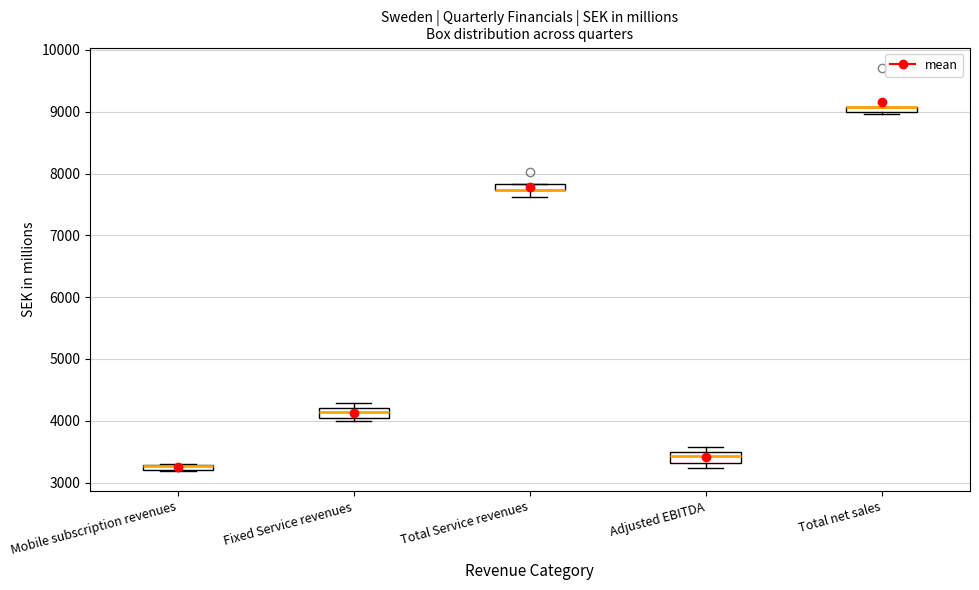

Where is the lower edge of the box for Adjusted EBITDA on the y-axis? The values are not printed on the chart, so give them approximately, as read against the axis.

3300